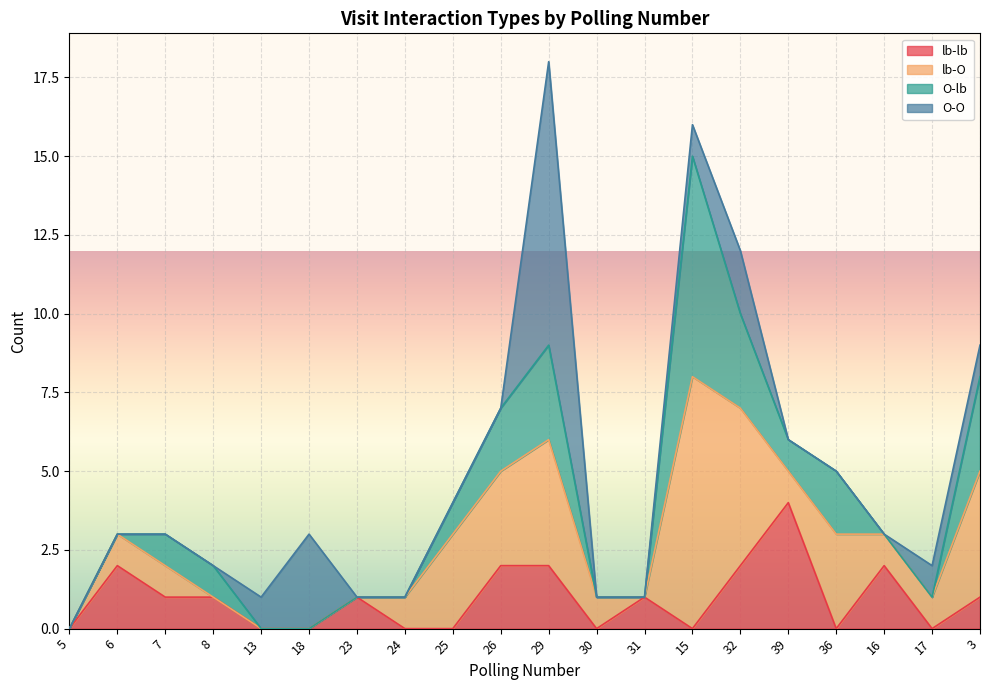

Between 18 and 13, which is larger?

18